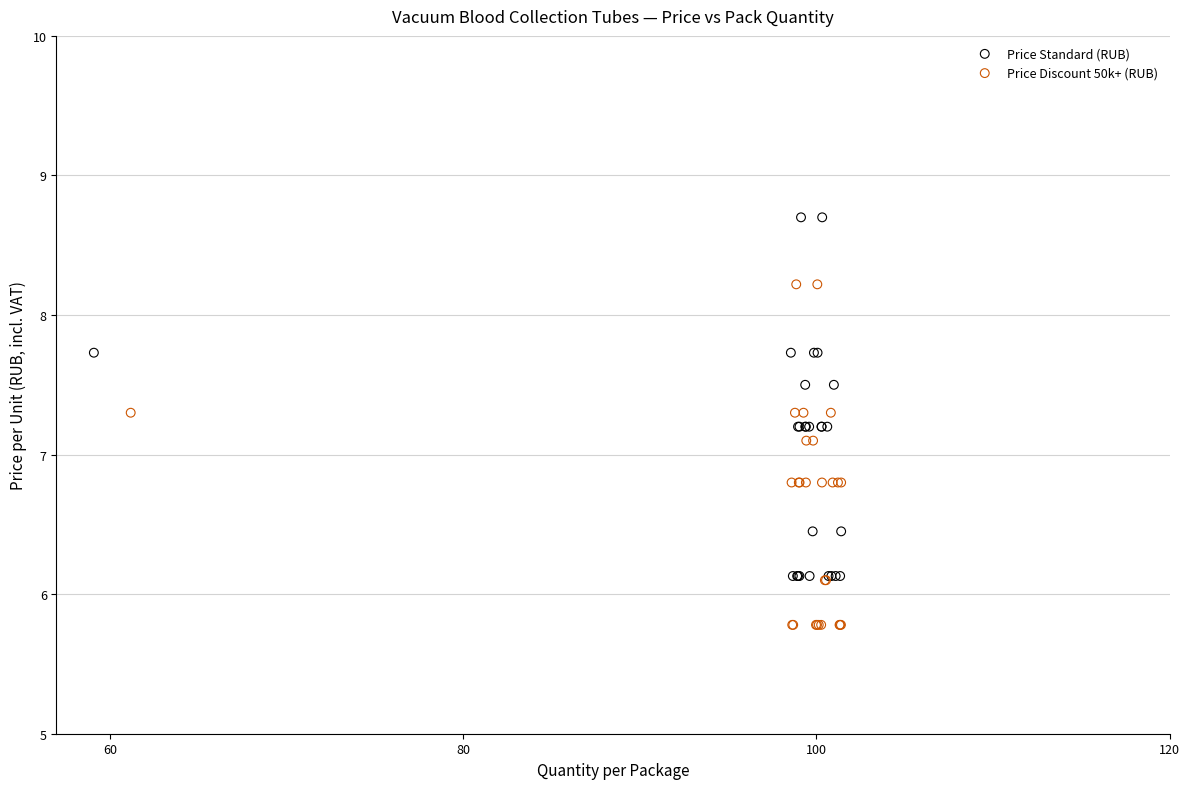

Which series has the widest spread of Y values?

Price Standard (RUB)